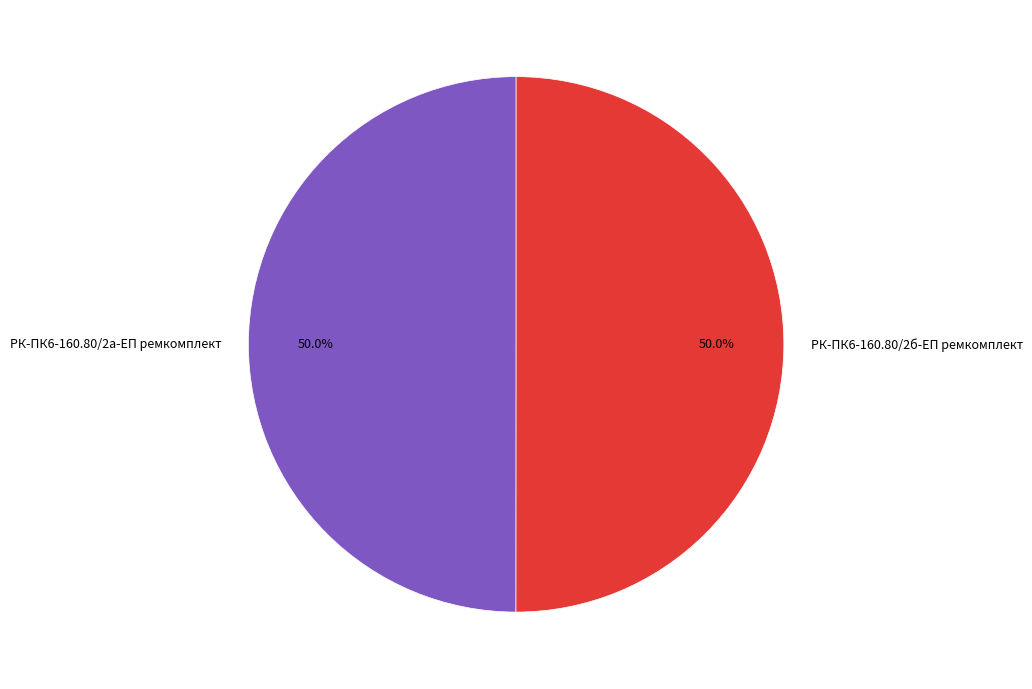

How much of the chart is everything except РК-ПК6-160.80/2б-ЕП ремкомплект?

50.0%